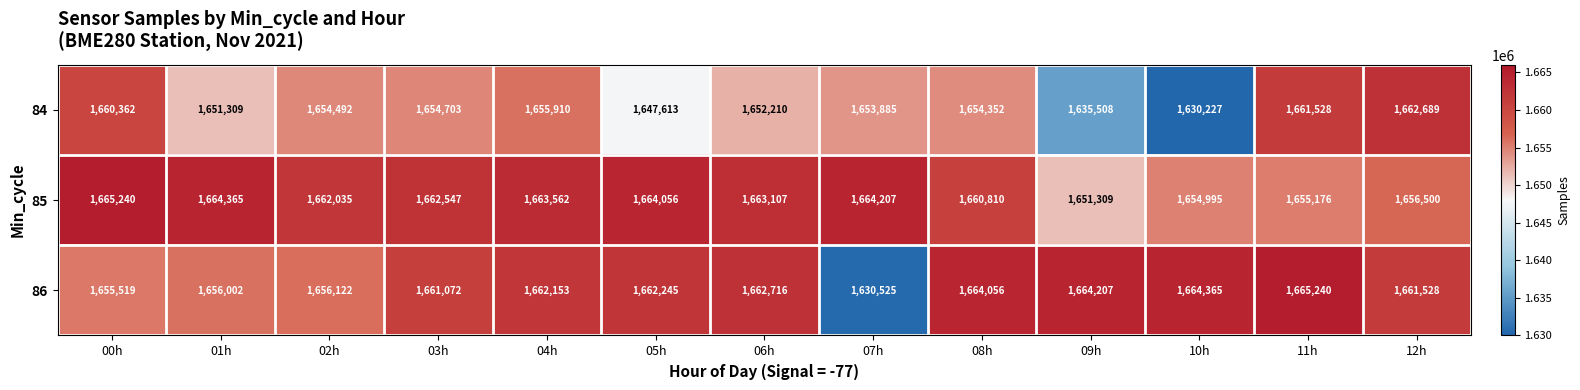

How many values in the 85 series are below 1662547?

6